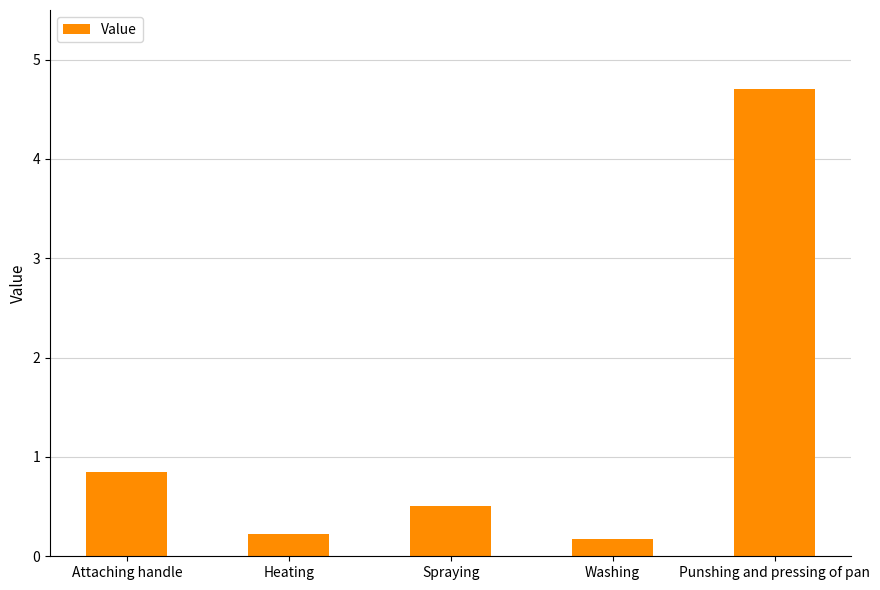

What is the maximum value shown in the chart?

4.7